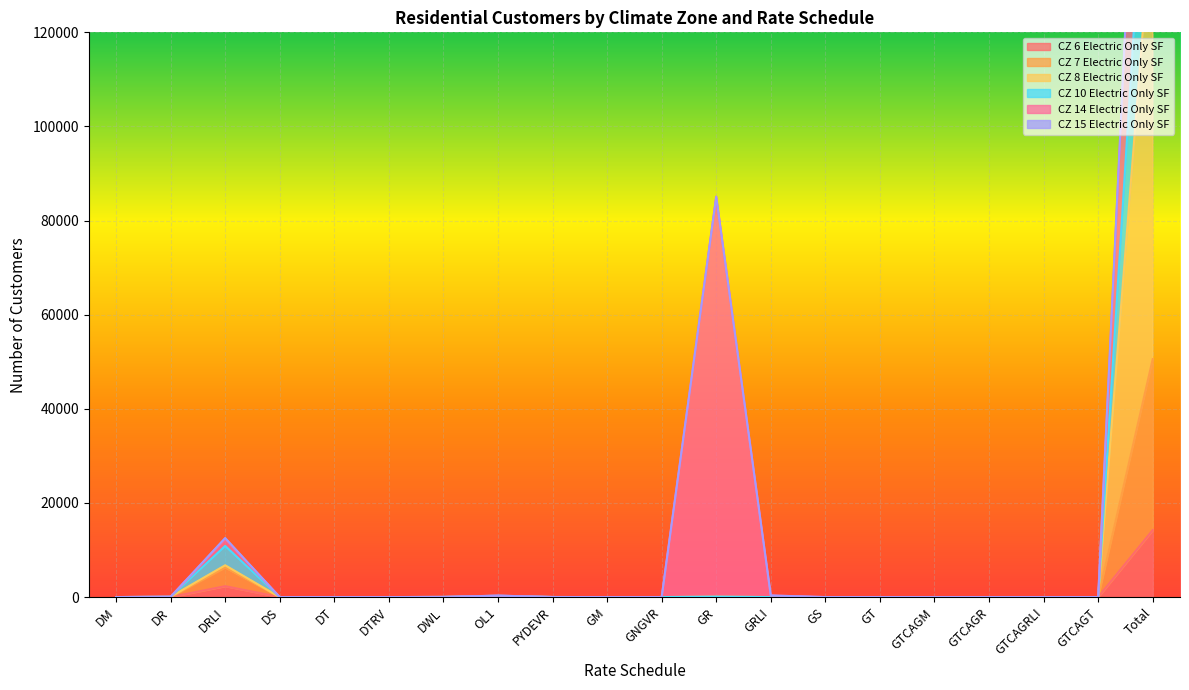

Is it true that CZ 6 Electric Only SF equals 9367 at DM?

False